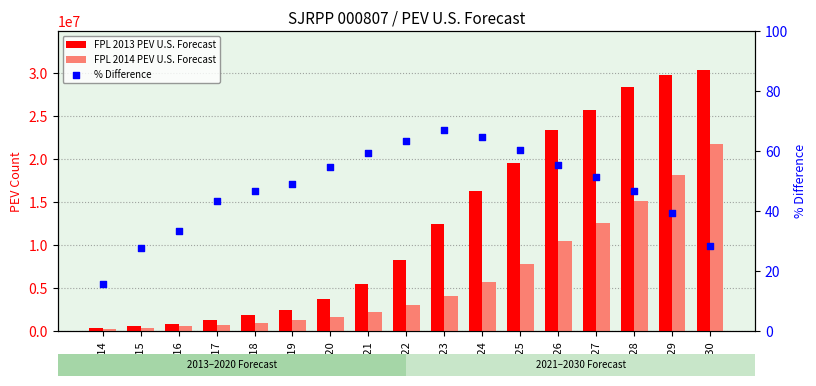

Which series has the largest total across all categories?

FPL 2013 PEV U.S. Forecast